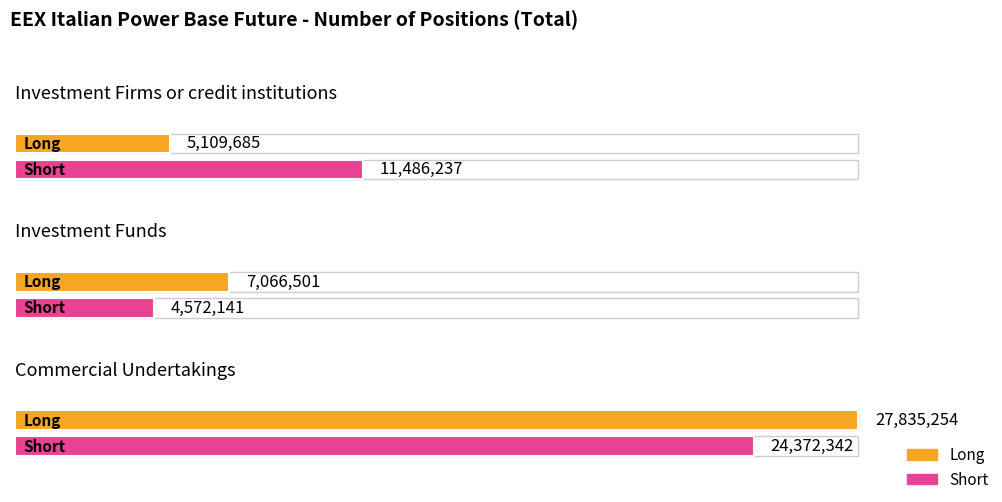

Read the Short value at Commercial Undertakings, to the nearest 10.

24372340